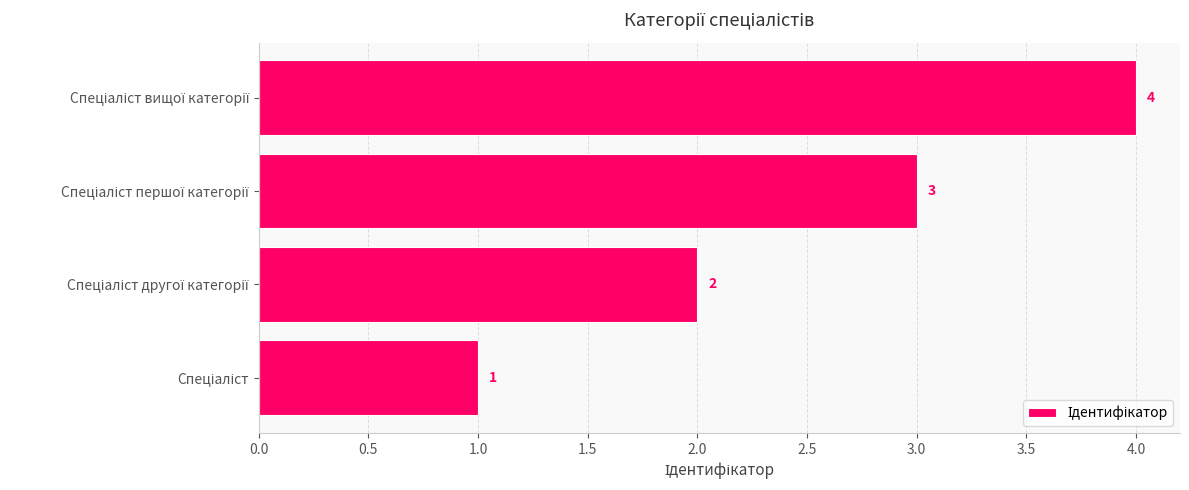

Are the bars horizontal?

Yes